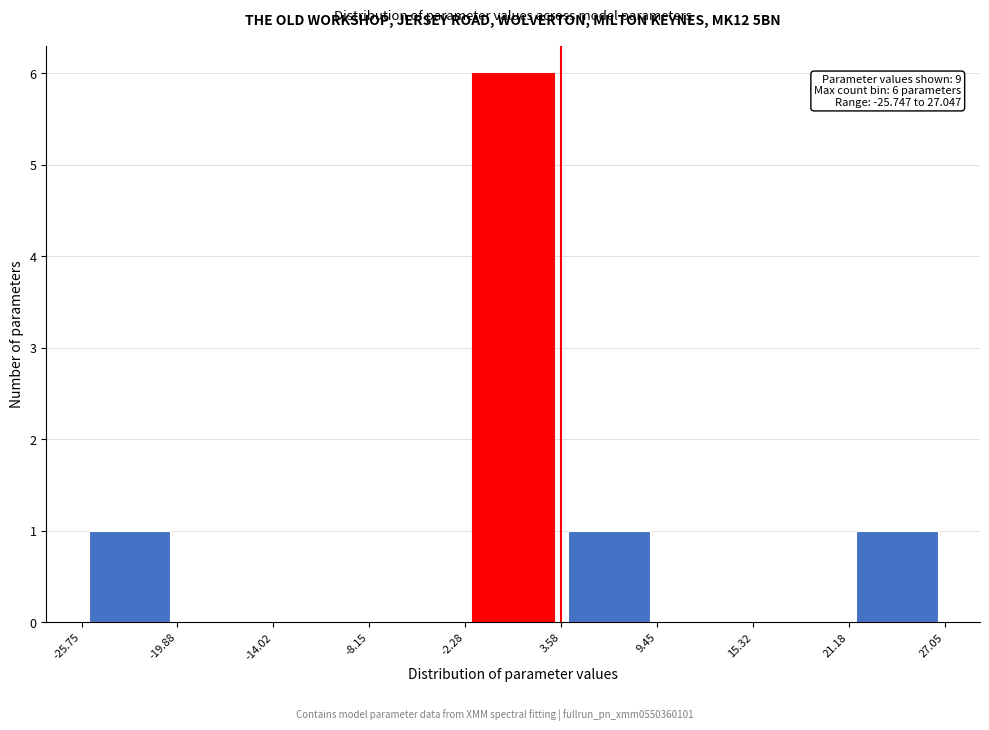

Which range on the x-axis has the tallest bar?

-2.28 to 3.58